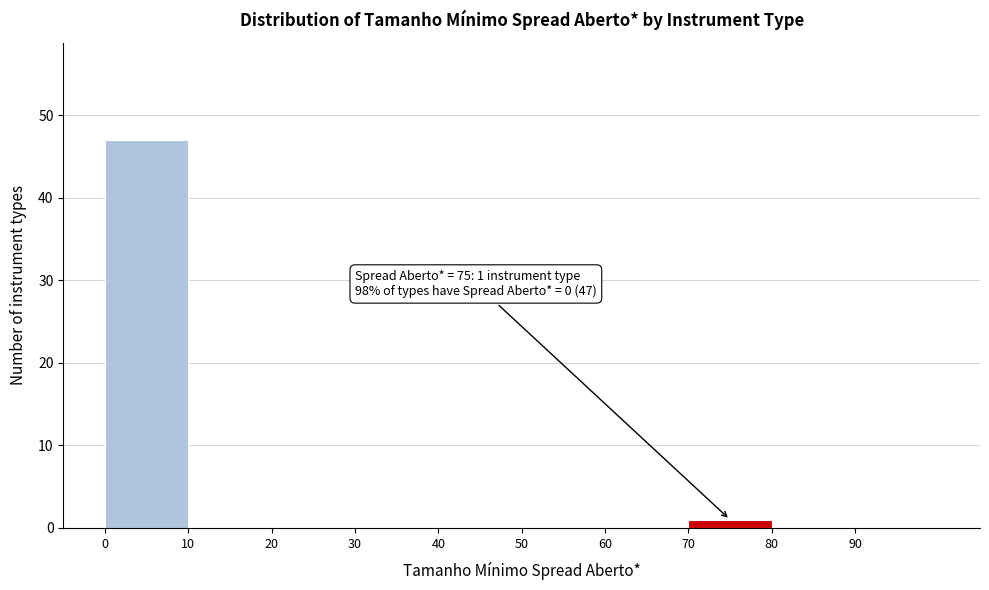

Over which range of the x-axis is the bar tallest?

0 to 10